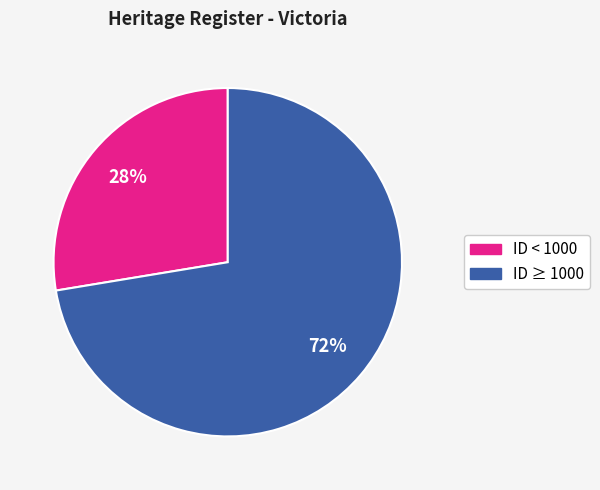

To the nearest percent, what is the average slice percentage?

50%